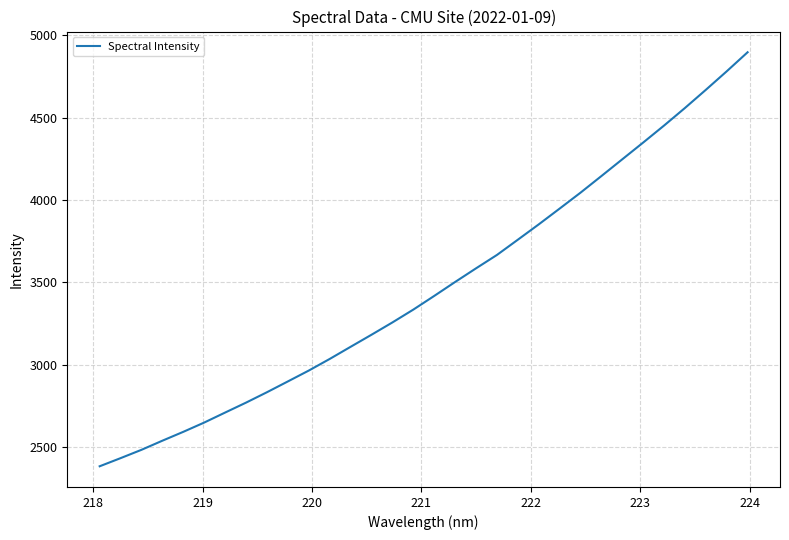

What is the greatest value displayed?

4896.6